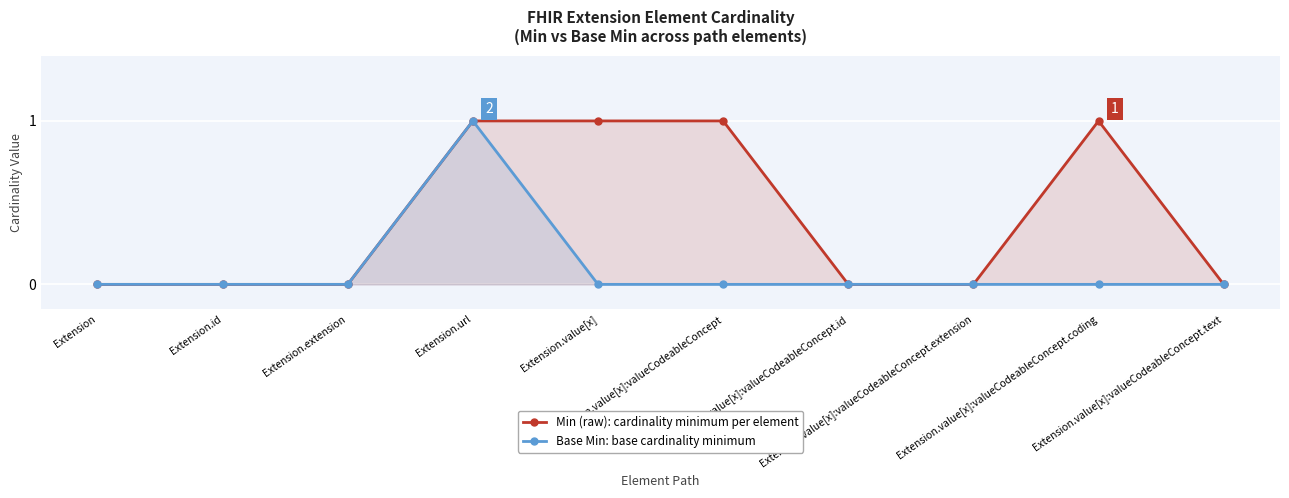

The Base Min series shows 0 at Extension.value[x]. True or false?

True